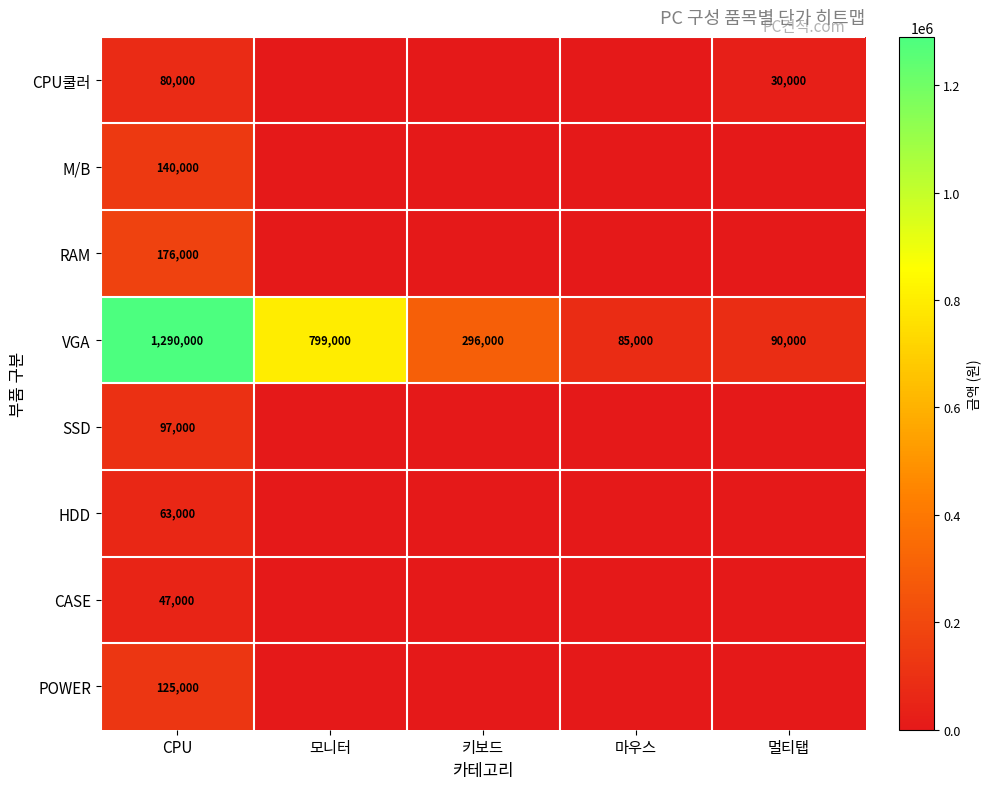

At which category is the sum across all series the highest?

CPU